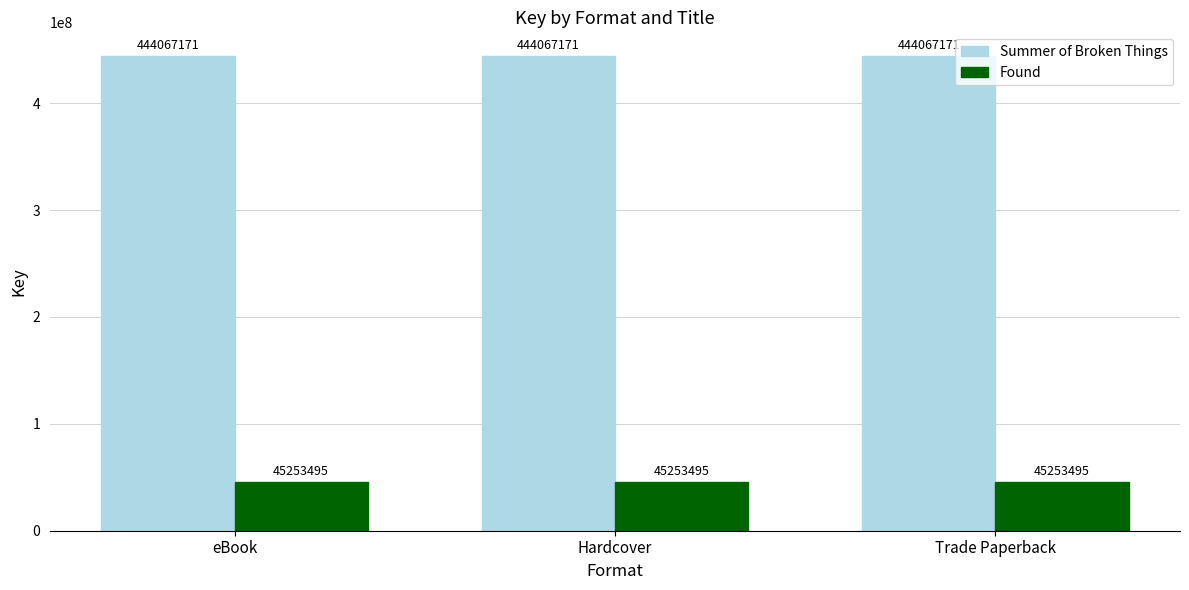

The value of Summer of Broken Things at Hardcover is 444067171. True or false?

True